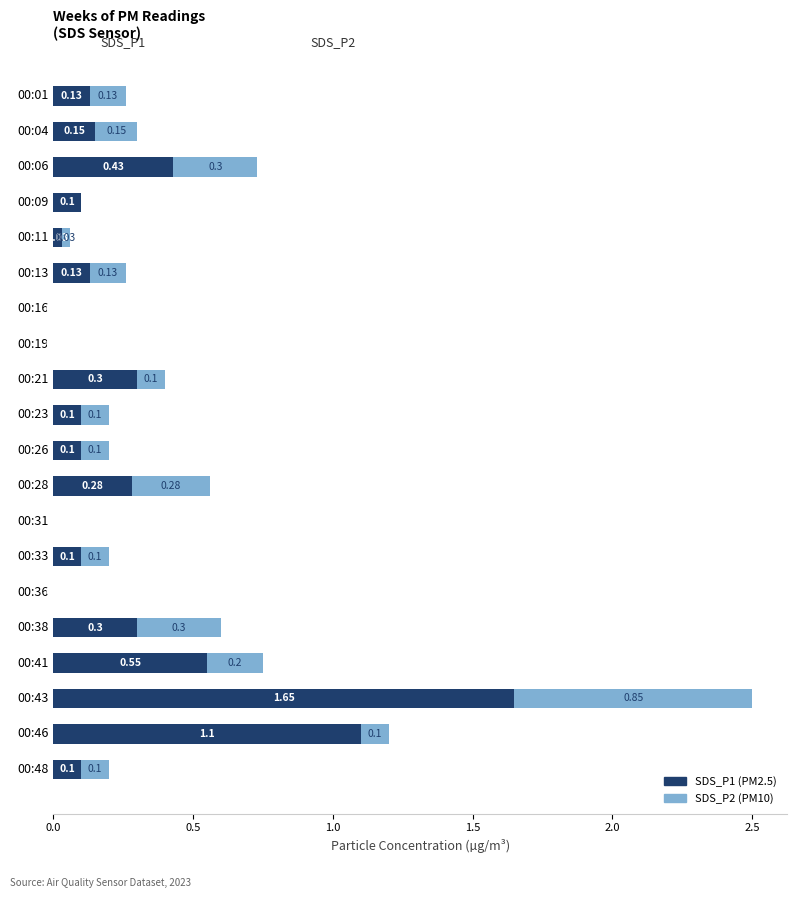

At which category is the sum across all series the highest?

00:43